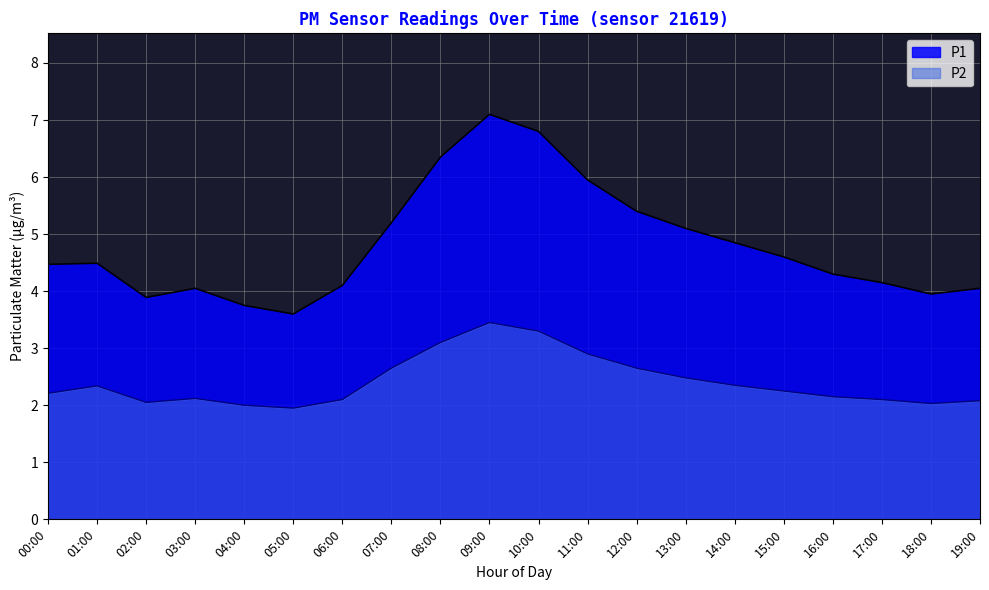

What is the average value of the P1 series?

4.8